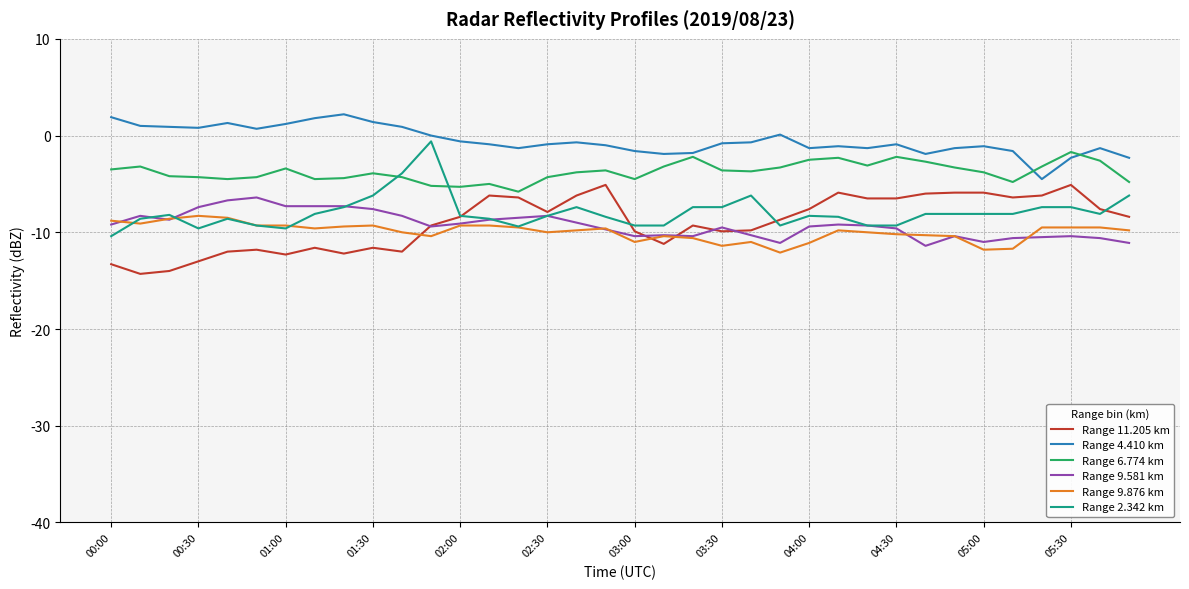

Which series has the largest total across all categories?

Range 4.410 km